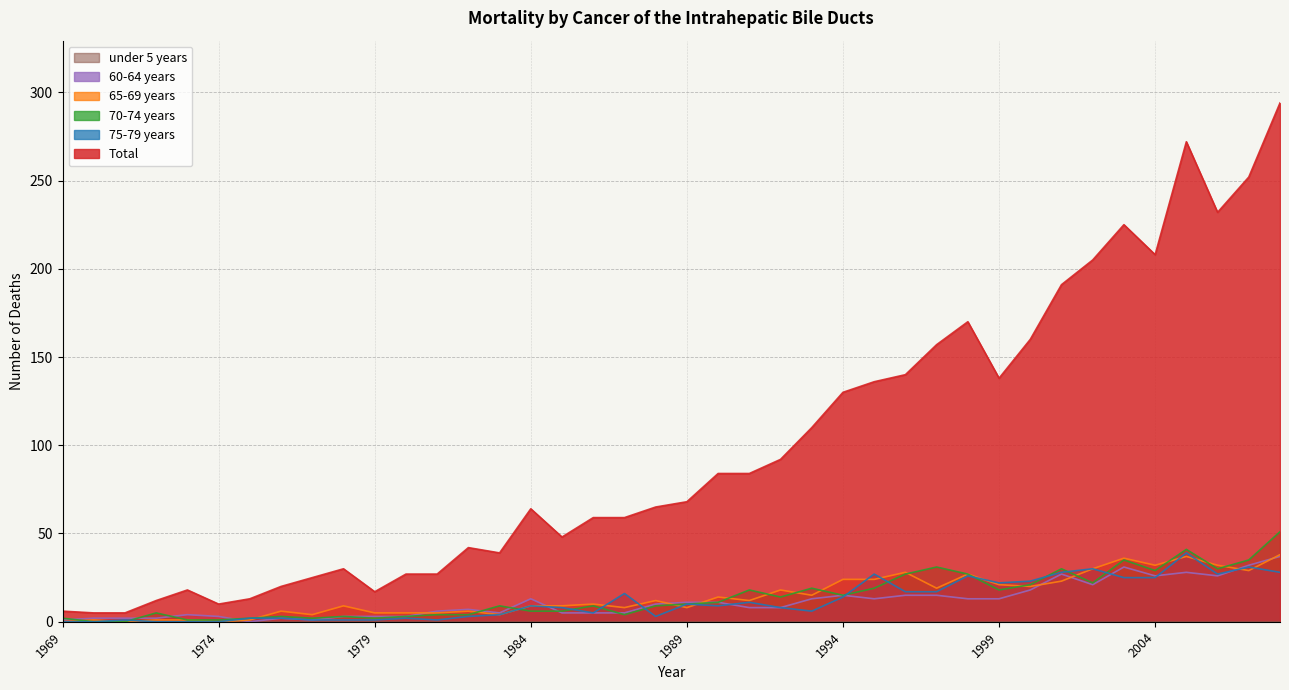

Which series has the largest total across all categories?

Total